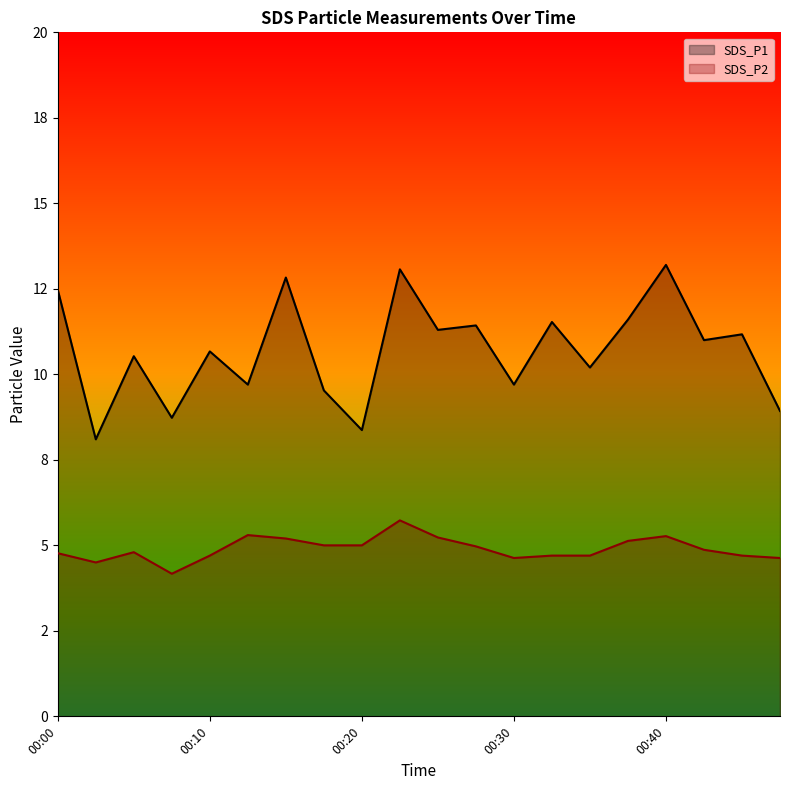

What is the minimum value for SDS_P2?

4.2